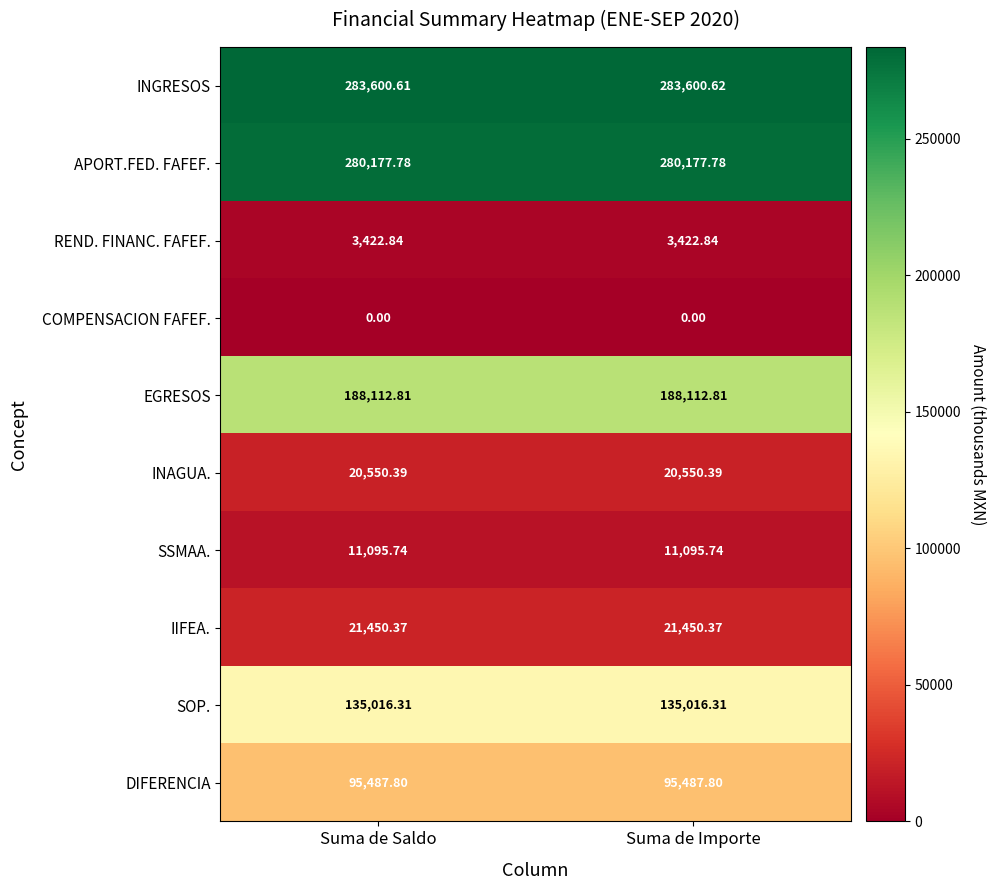

Which series has the widest spread of values?

INGRESOS